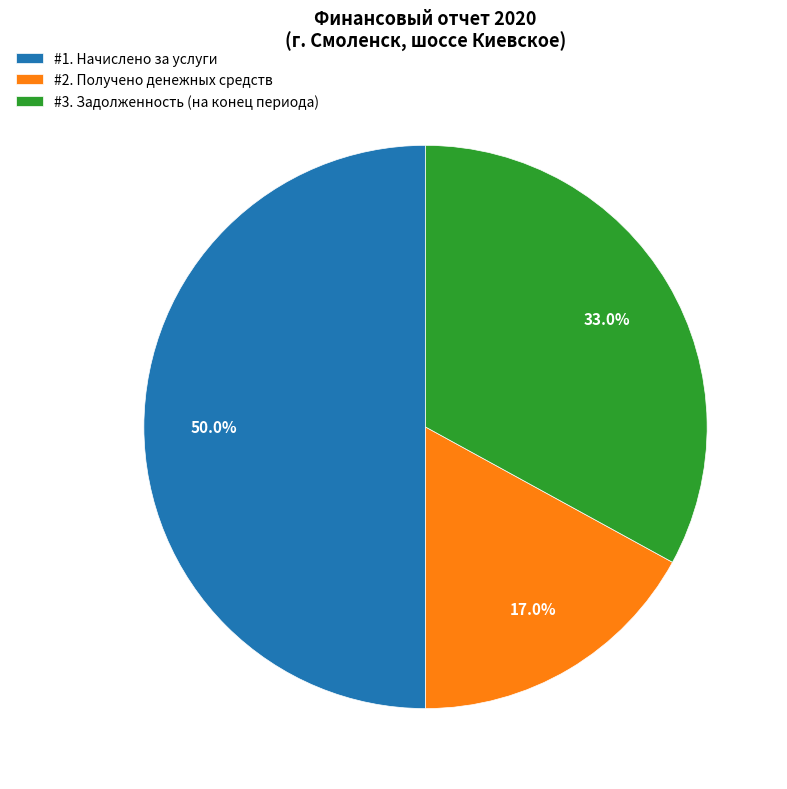

Rank the categories by value from highest to lowest.

#1. Начислено за услуги, #3. Задолженность (на конец периода), #2. Получено денежных средств